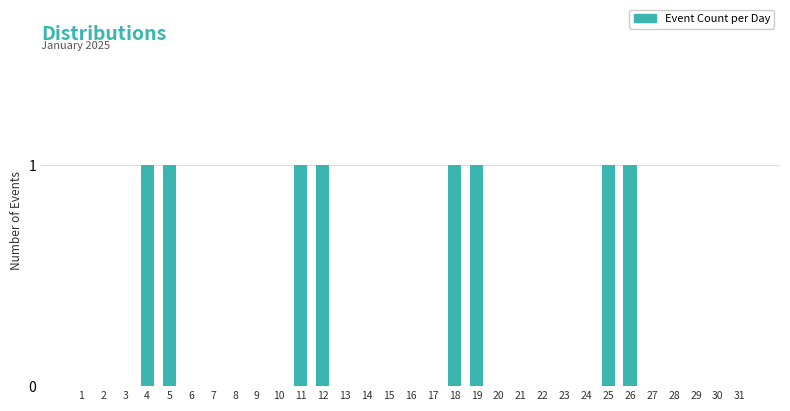

Is it true that the value at 3 is 1?

False